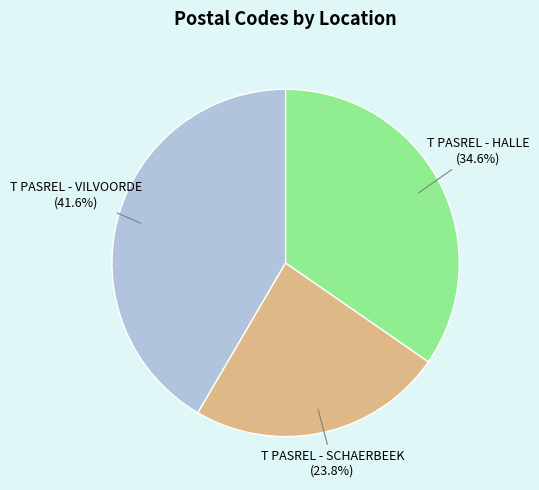

To the nearest percent, what percentage of the pie is T PASREL - SCHAERBEEK?

24%